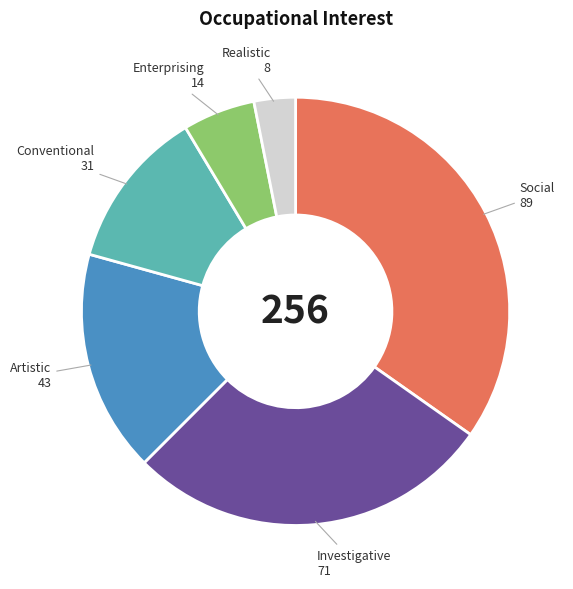

Between Conventional and Social, which is larger?

Social